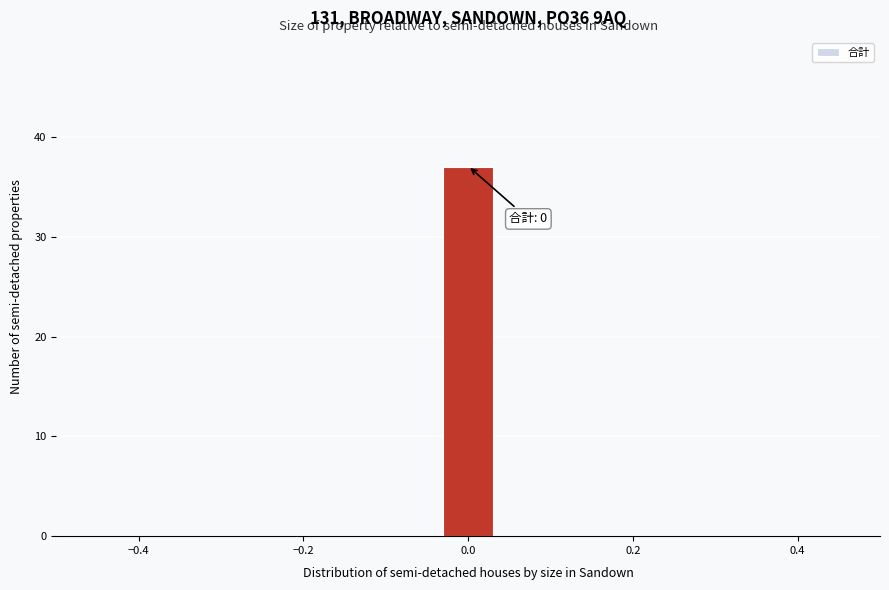

Around what value on the x-axis is the tallest bar? Give the approximate position of its centre, as read against the axis.

0.00